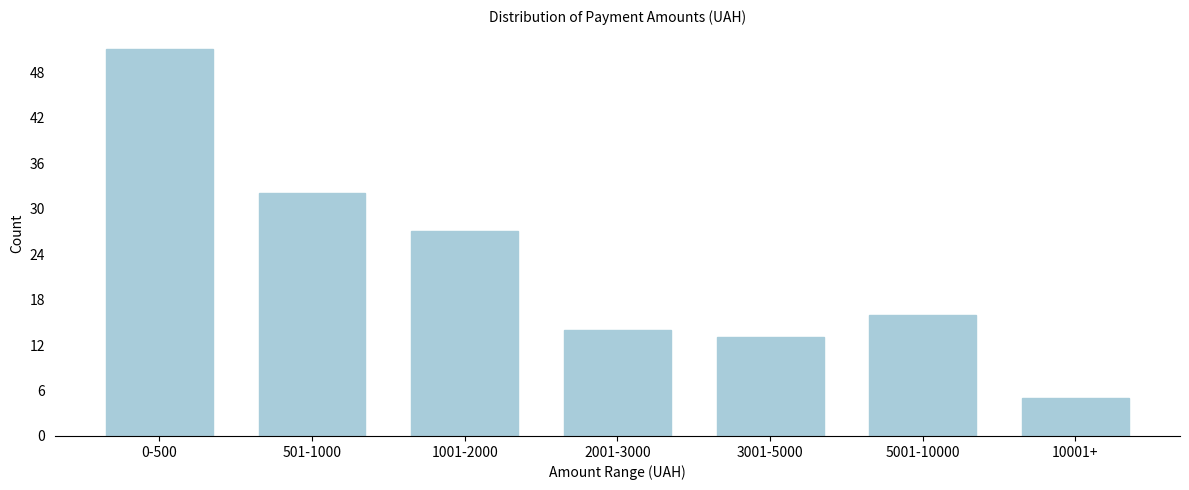

Reading left to right, transcribe all the data shown in this chart.

0-500=51	501-1000=32	1001-2000=27	2001-3000=14	3001-5000=13	5001-10000=16	10001+=5